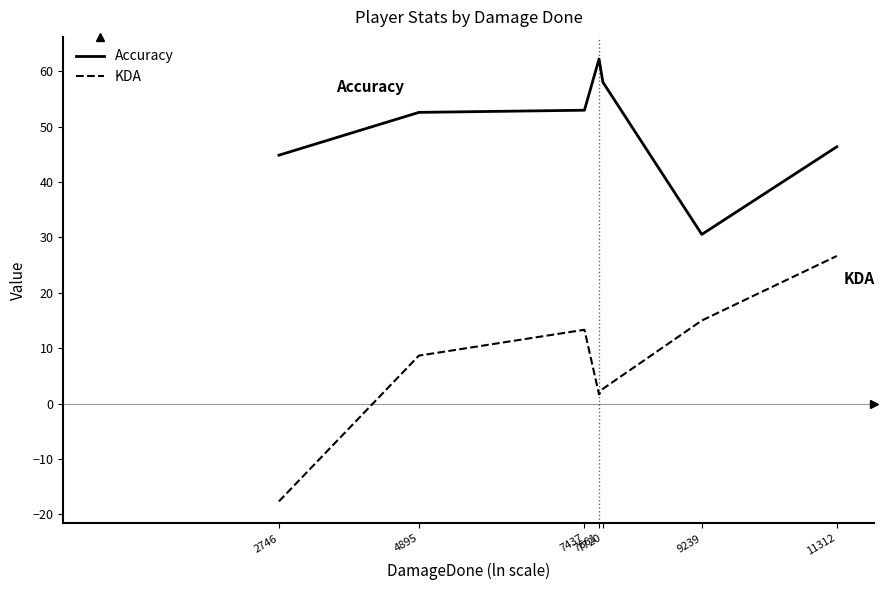

What are all the series names shown in the legend?

Accuracy, KDA